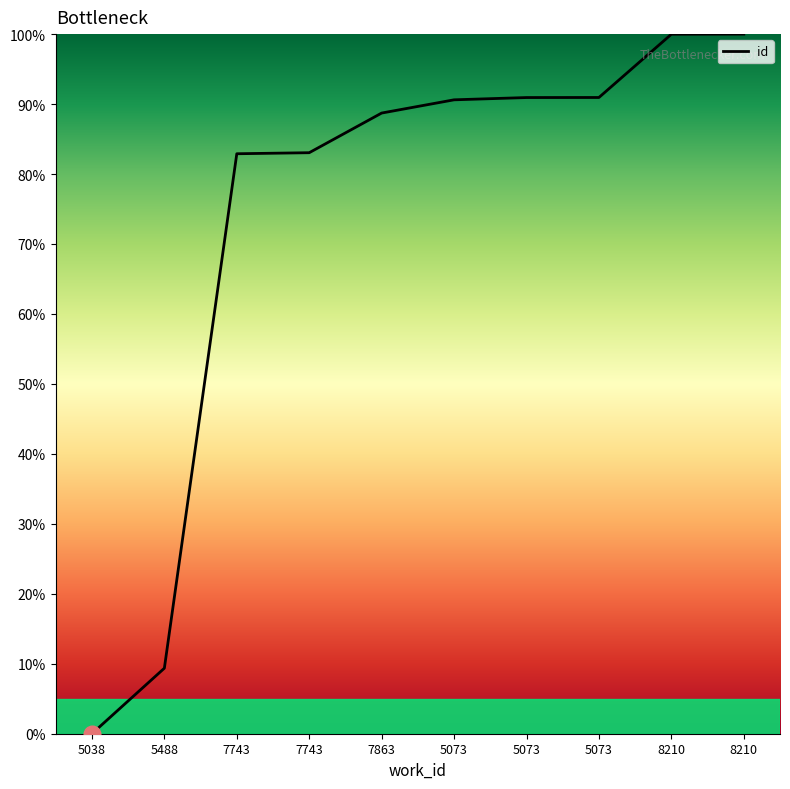

Where does the data first go above 90?

5073